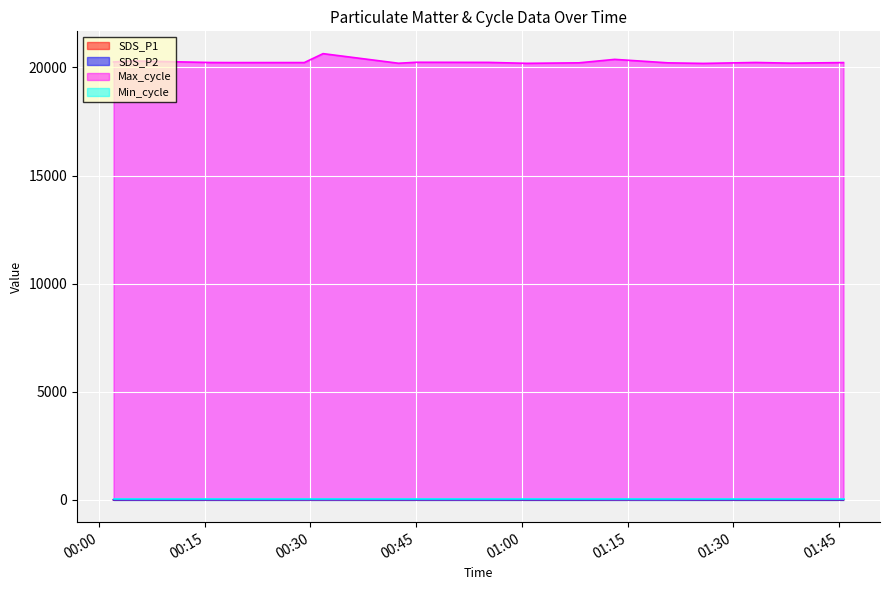

Where is SDS_P1 nearest to the value 7?

2024/01/19 00:45:01